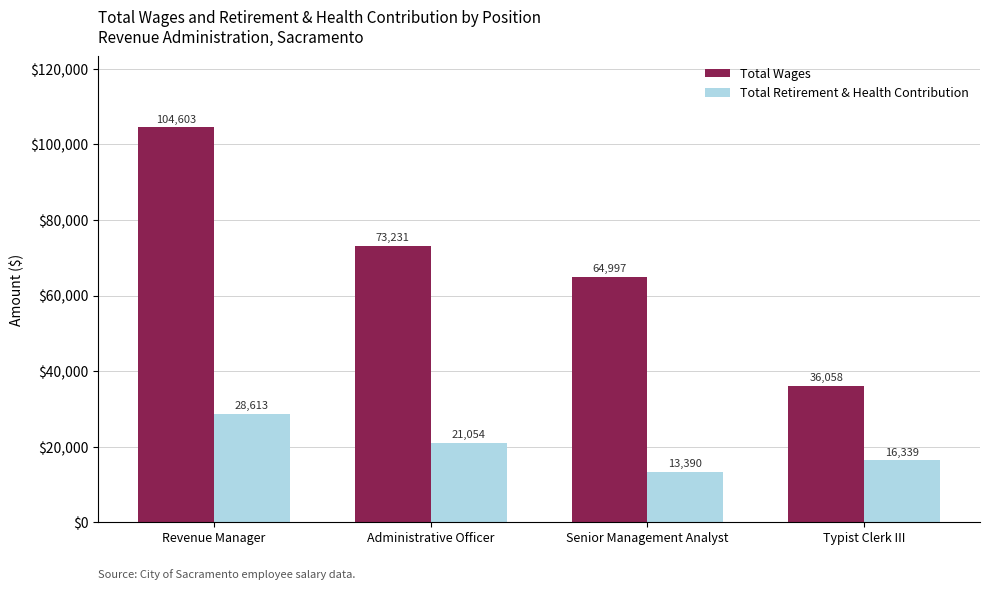

What is the maximum value for Total Wages?

104603